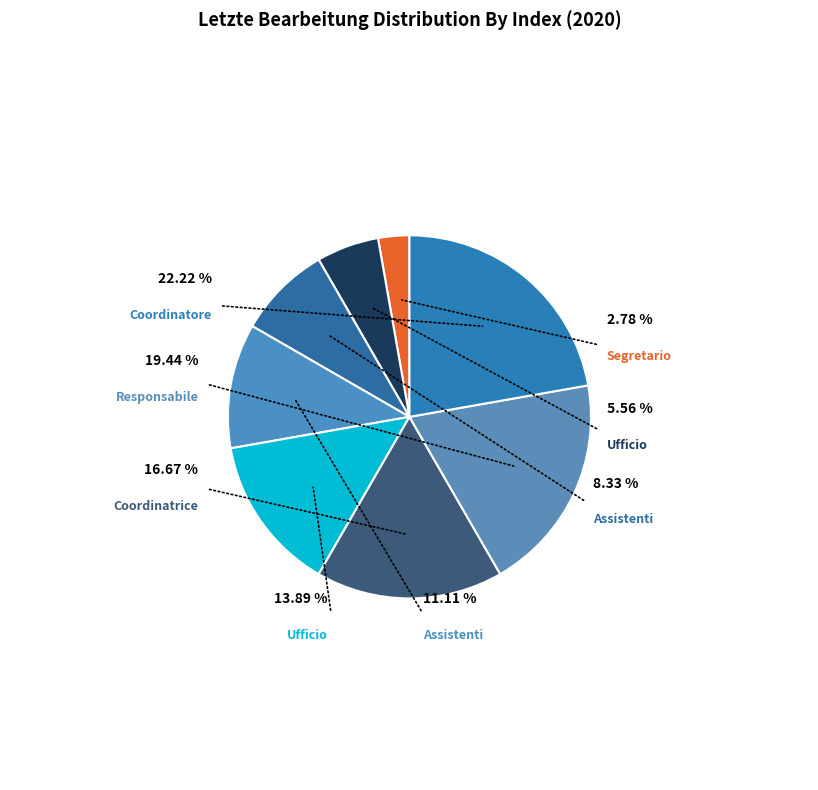

Does Ufficio rette account for over 50% of the chart?

No